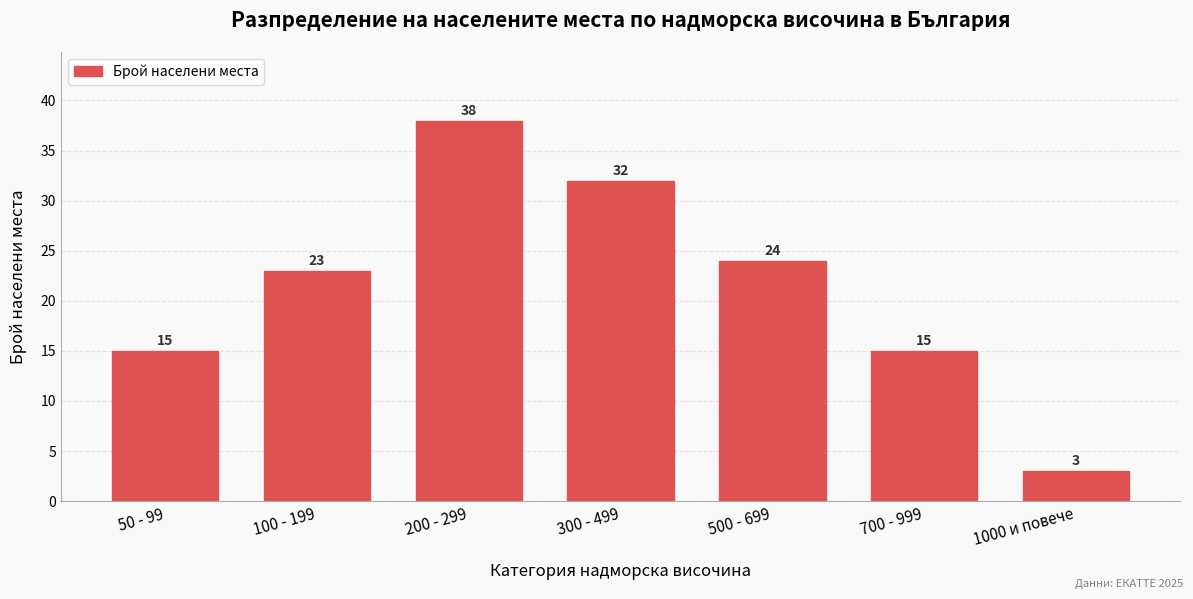

Reading left to right, list all the values displayed in this chart.

15	23	38	32	24	15	3